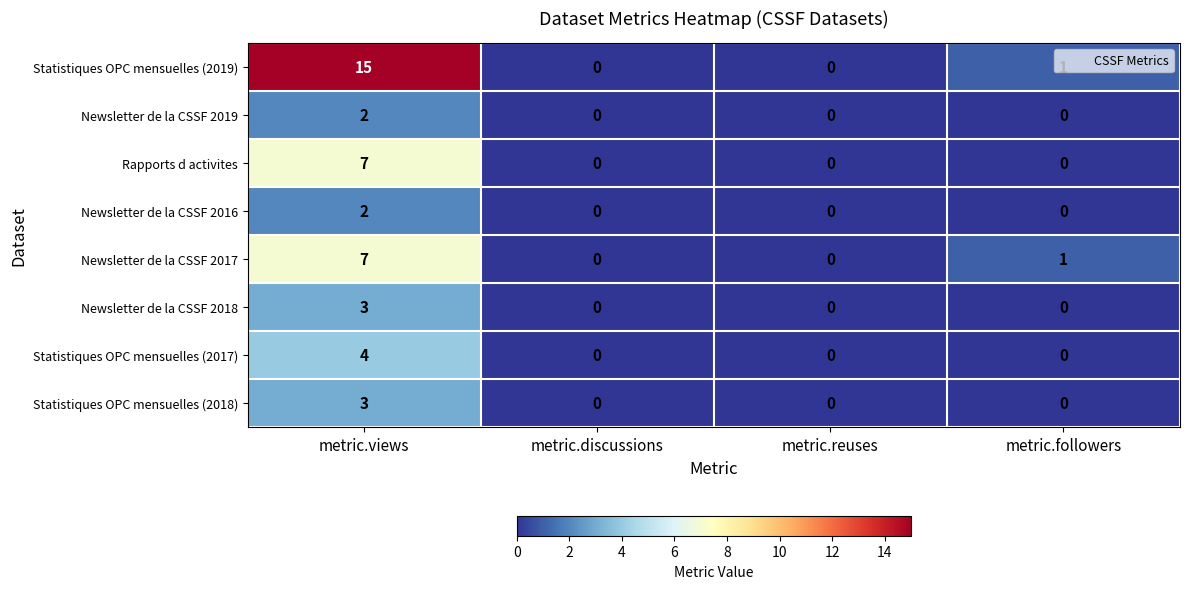

Is it true that Newsletter de la CSSF 2019 equals 1 at metric.discussions?

False